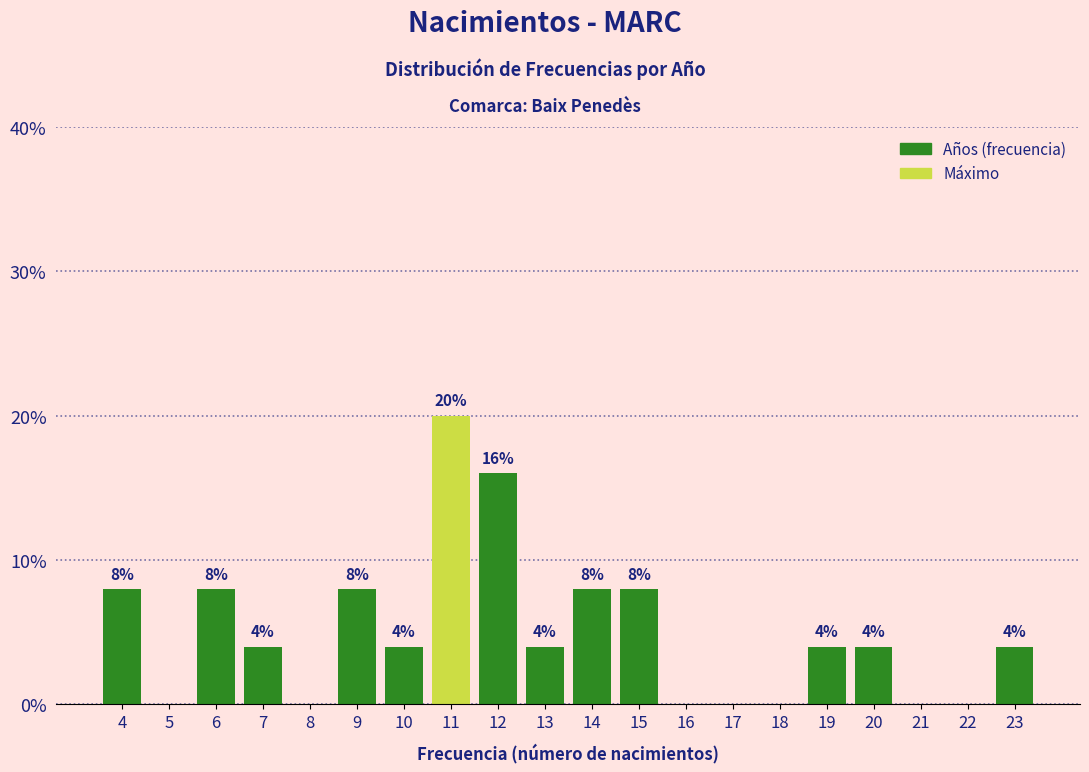

Which range on the x-axis has the tallest bar?

10.5 to 11.5